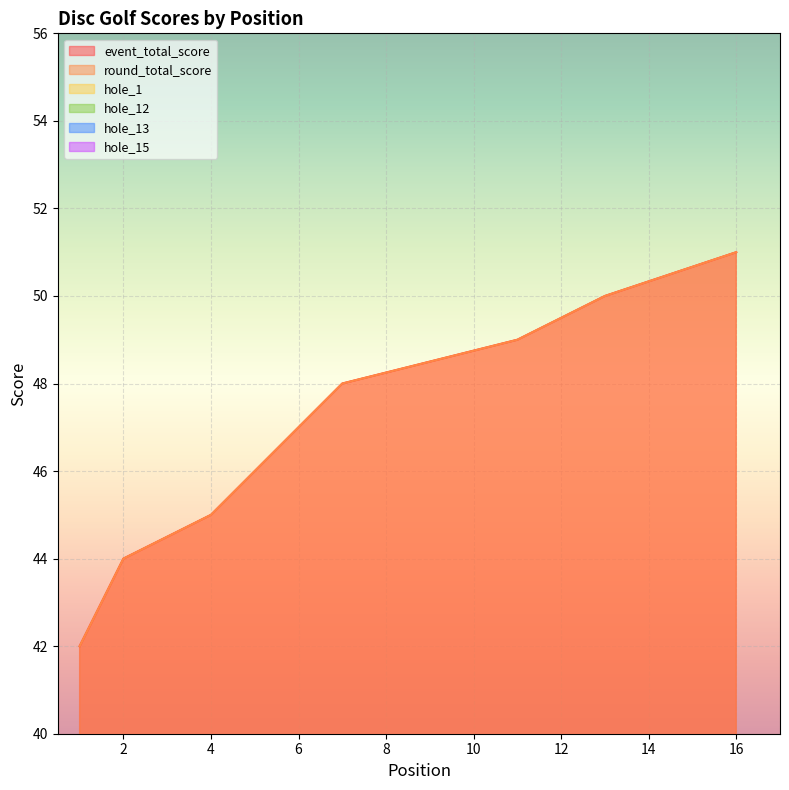

True or false: hole_13 and hole_15 intersect in this chart.

True